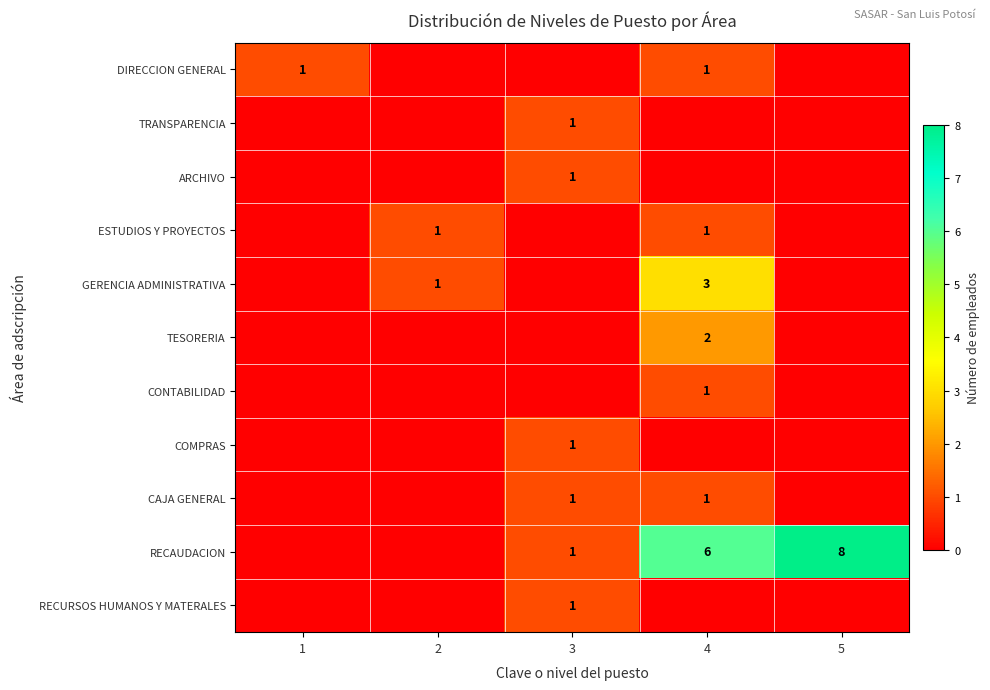

Is it true that DIRECCION GENERAL equals 1 at 1?

True